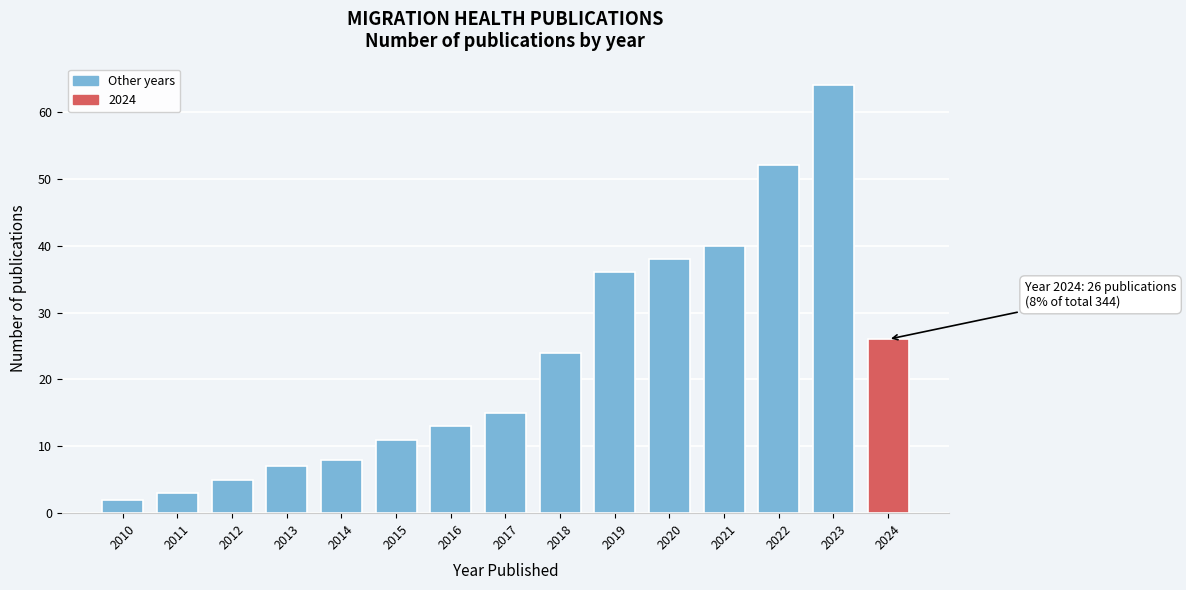

Reading left to right, transcribe all the data shown in this chart.

2	3	5	7	8	11	13	15	24	36	38	40	52	64	26